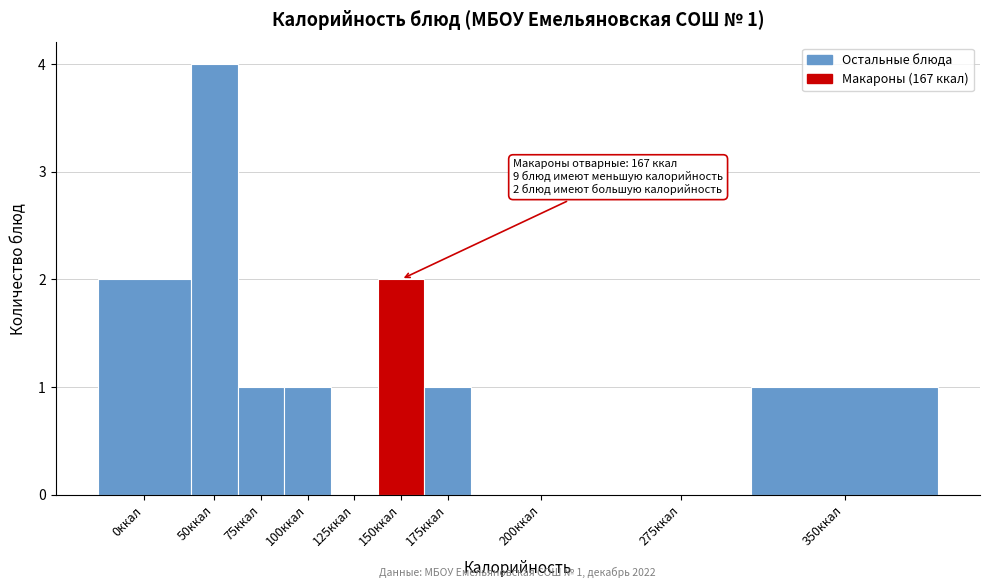

Reading left to right, what are all the values shown in this chart?

0ккал=2	50ккал=4	75ккал=1	100ккал=1	125ккал=0	150ккал=2	175ккал=1	200ккал=0	275ккал=0	350ккал=1